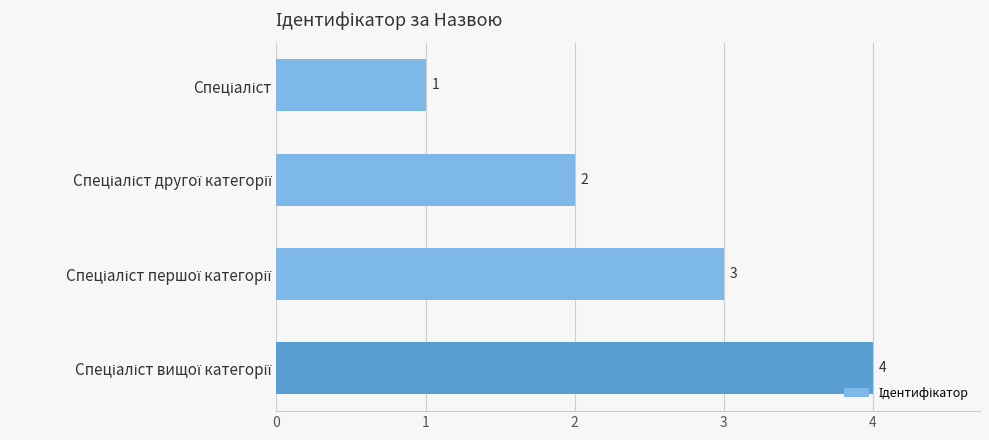

What is the smallest value displayed?

1